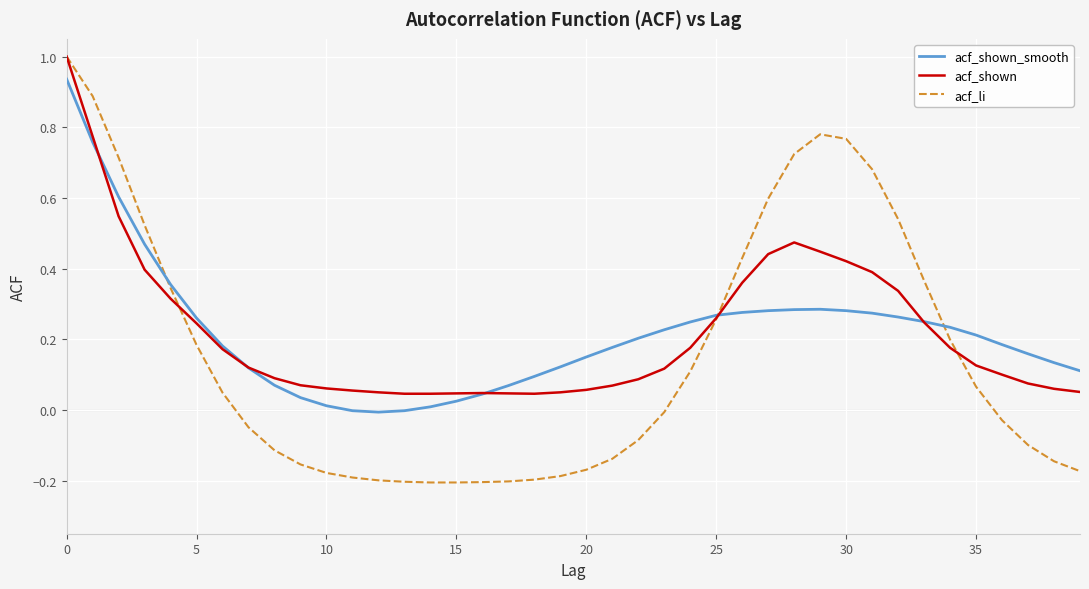

After their last crossing, which series has the higher values: acf_shown_smooth or acf_li?

acf_shown_smooth